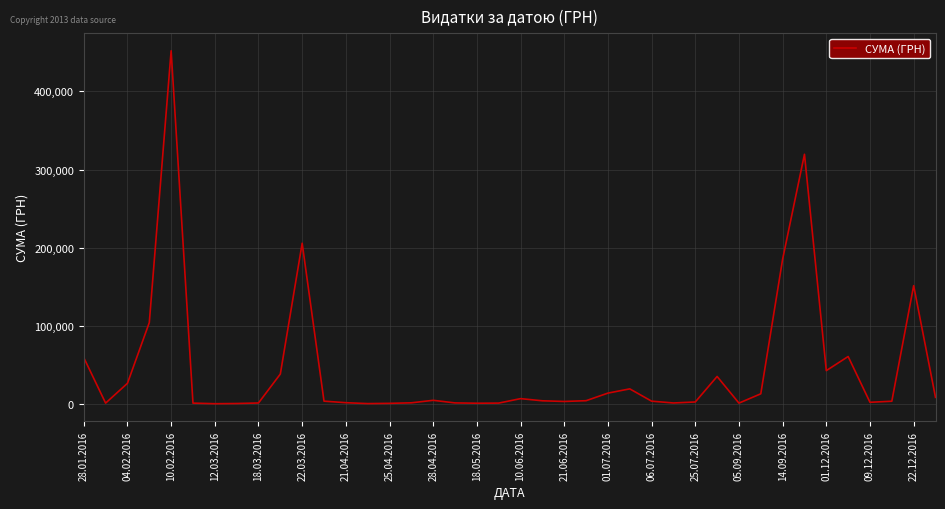

What is the greatest value displayed?

452100.0